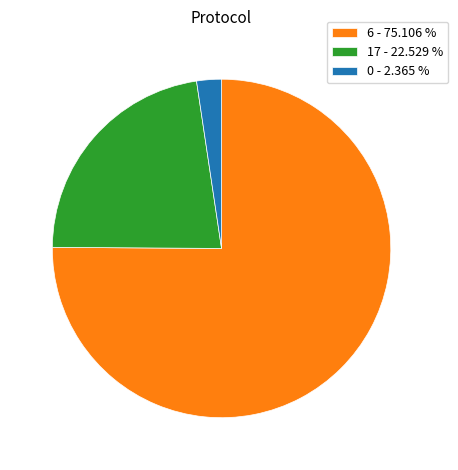

Which slice is the smallest?

0 - 2.365 %